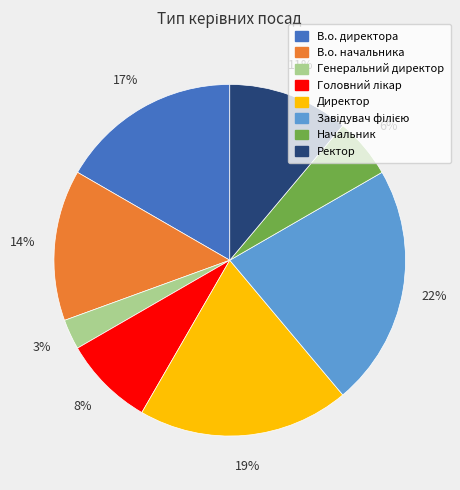

True or false: Ректор accounts for 1% of the total.

False